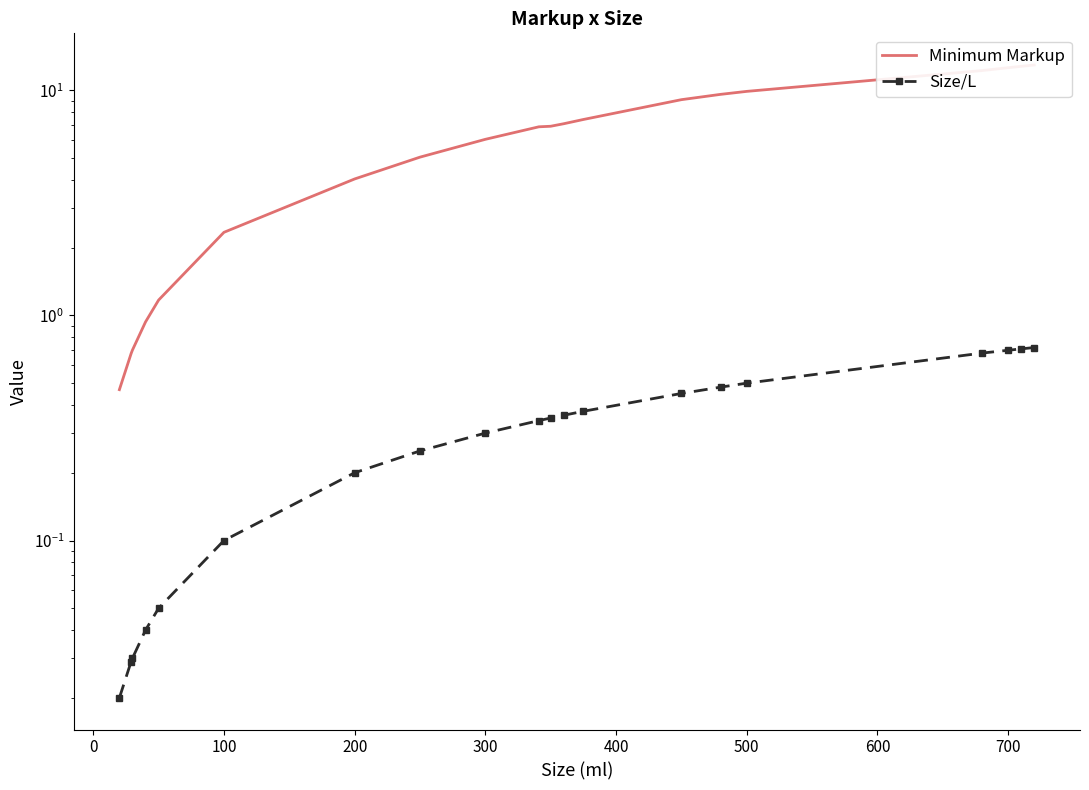

List the series in order of their overall mean, lowest first.

Size/L, Minimum Markup